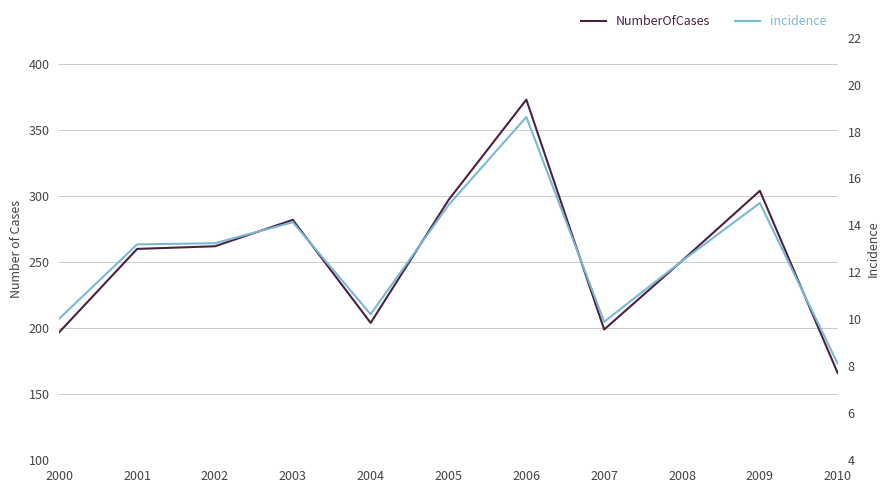

What is the value of the NumberOfCases point at the 3rd from the left?

262.0